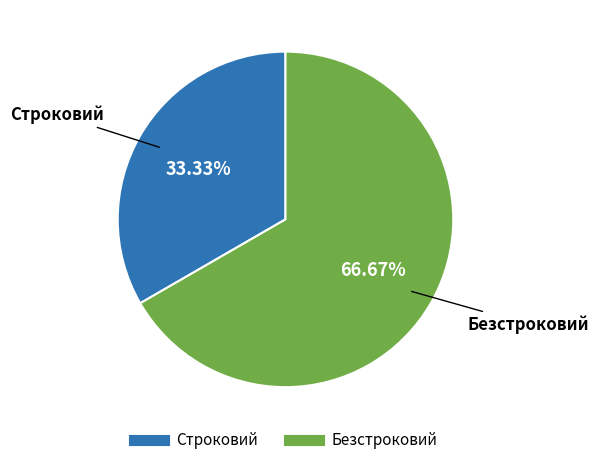

What percentage is NOT represented by Безстроковий?

33.3%